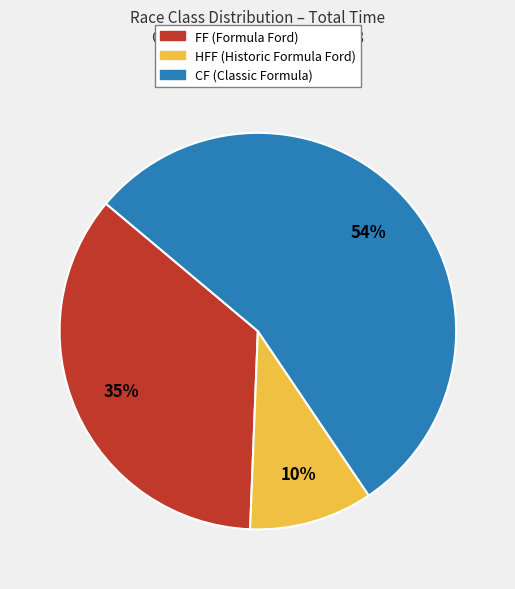

Is there a majority slice in this chart?

Yes